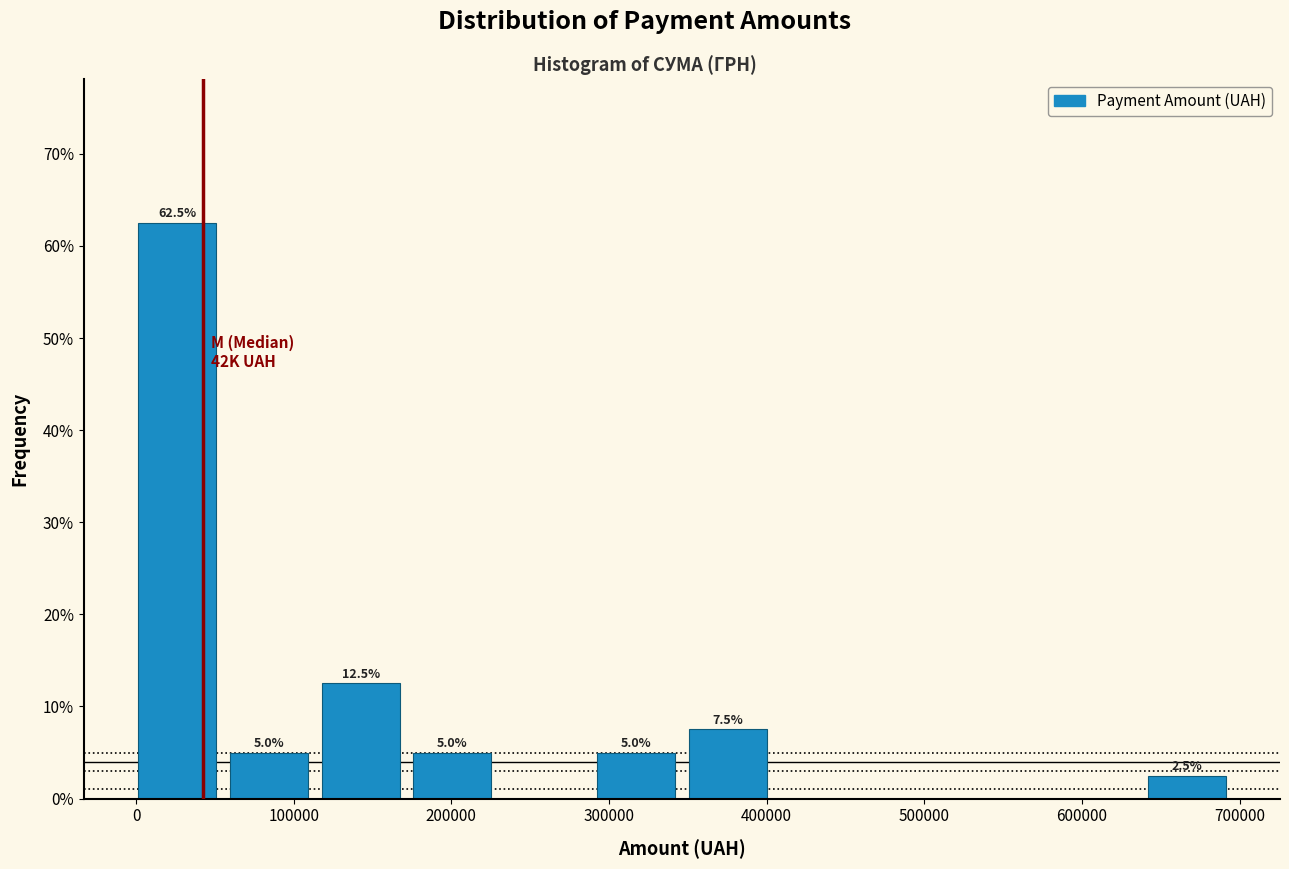

Over which range of the x-axis is the bar tallest?

0 to 60000